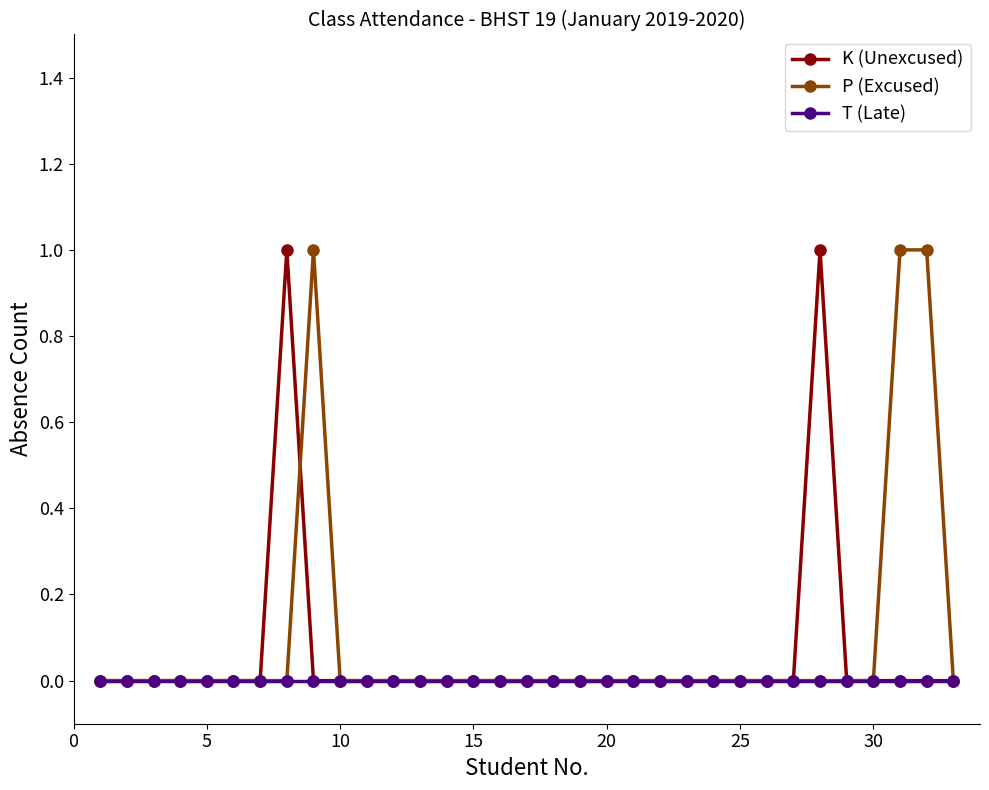

True or false: P (Excused) has more than 0 points higher than both neighbors.

True